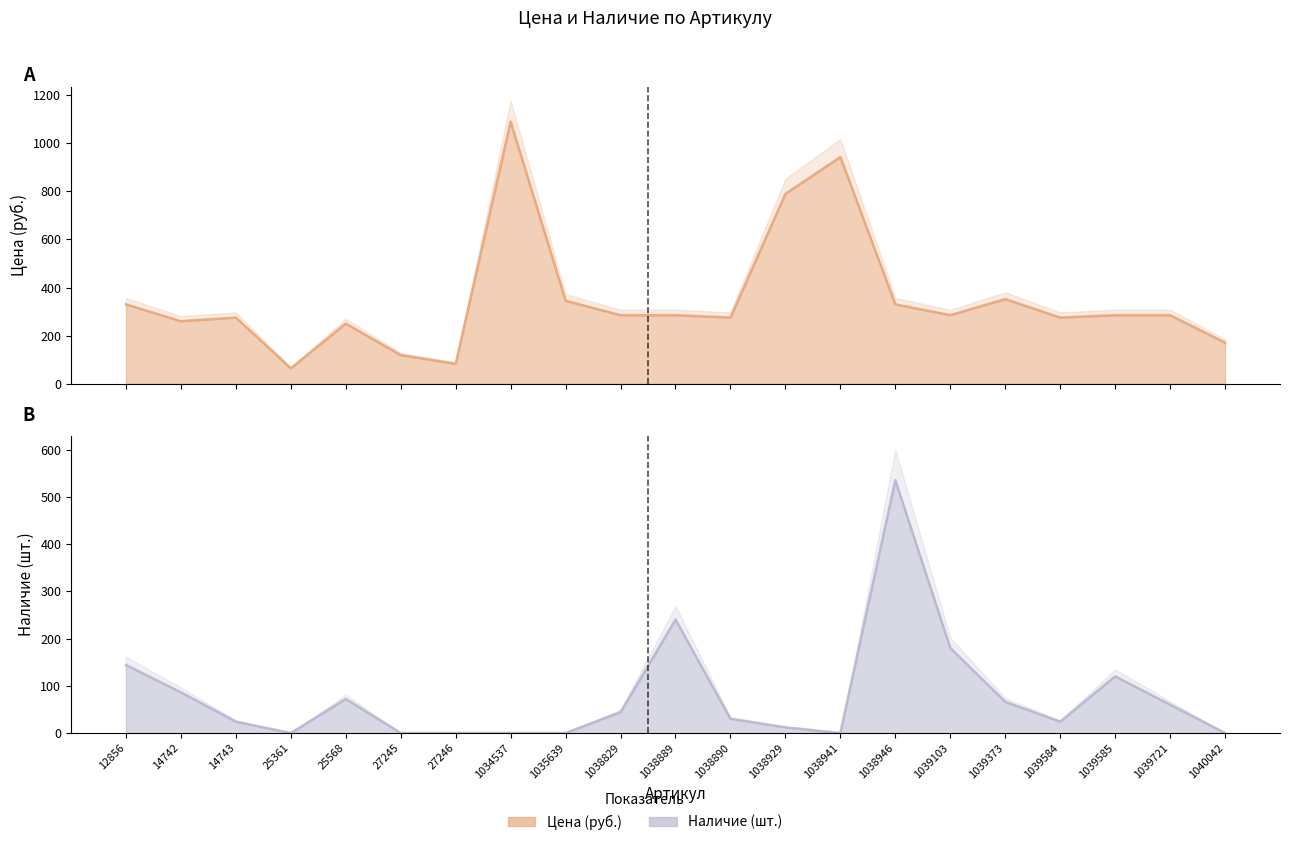

Count the number of data series in this chart.

2